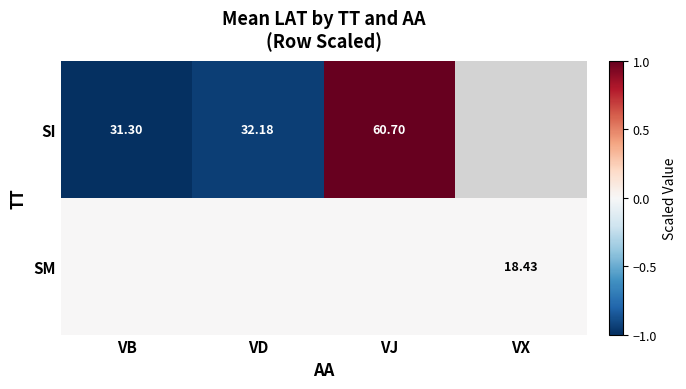

Where is SI nearest to the value 0?

VD